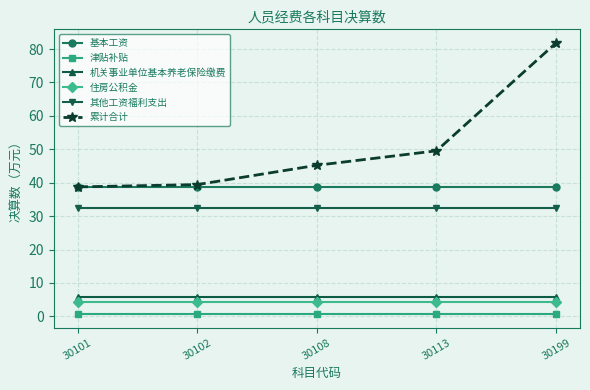

At which label does 累计合计 first exceed 45?

30108